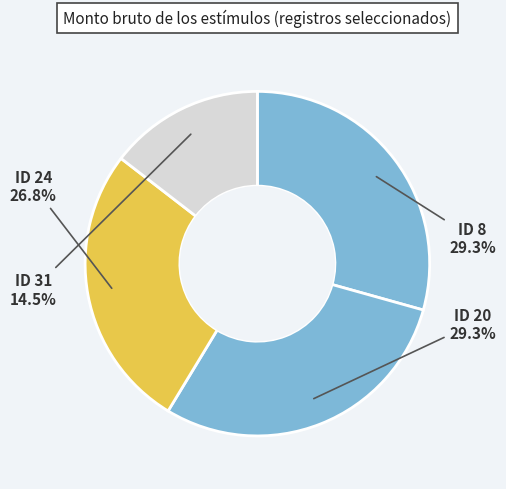

Is the sum of ID 31 and ID 20 greater than half?

No